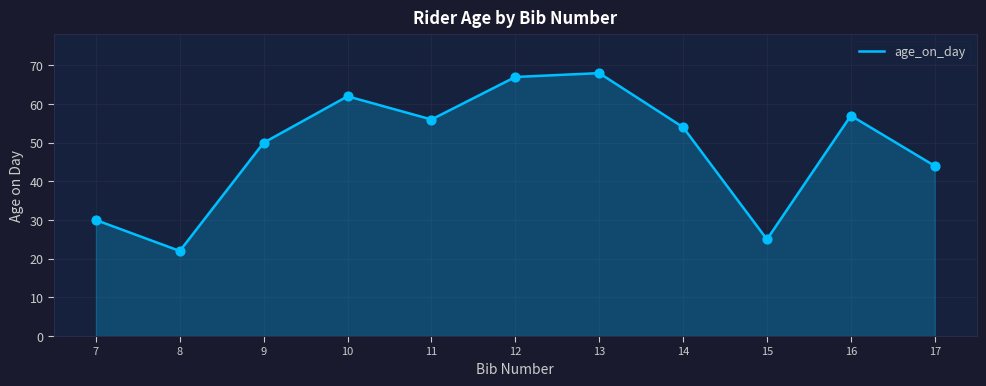

What is the ratio of the value at 11 to the value at 17?

1.3